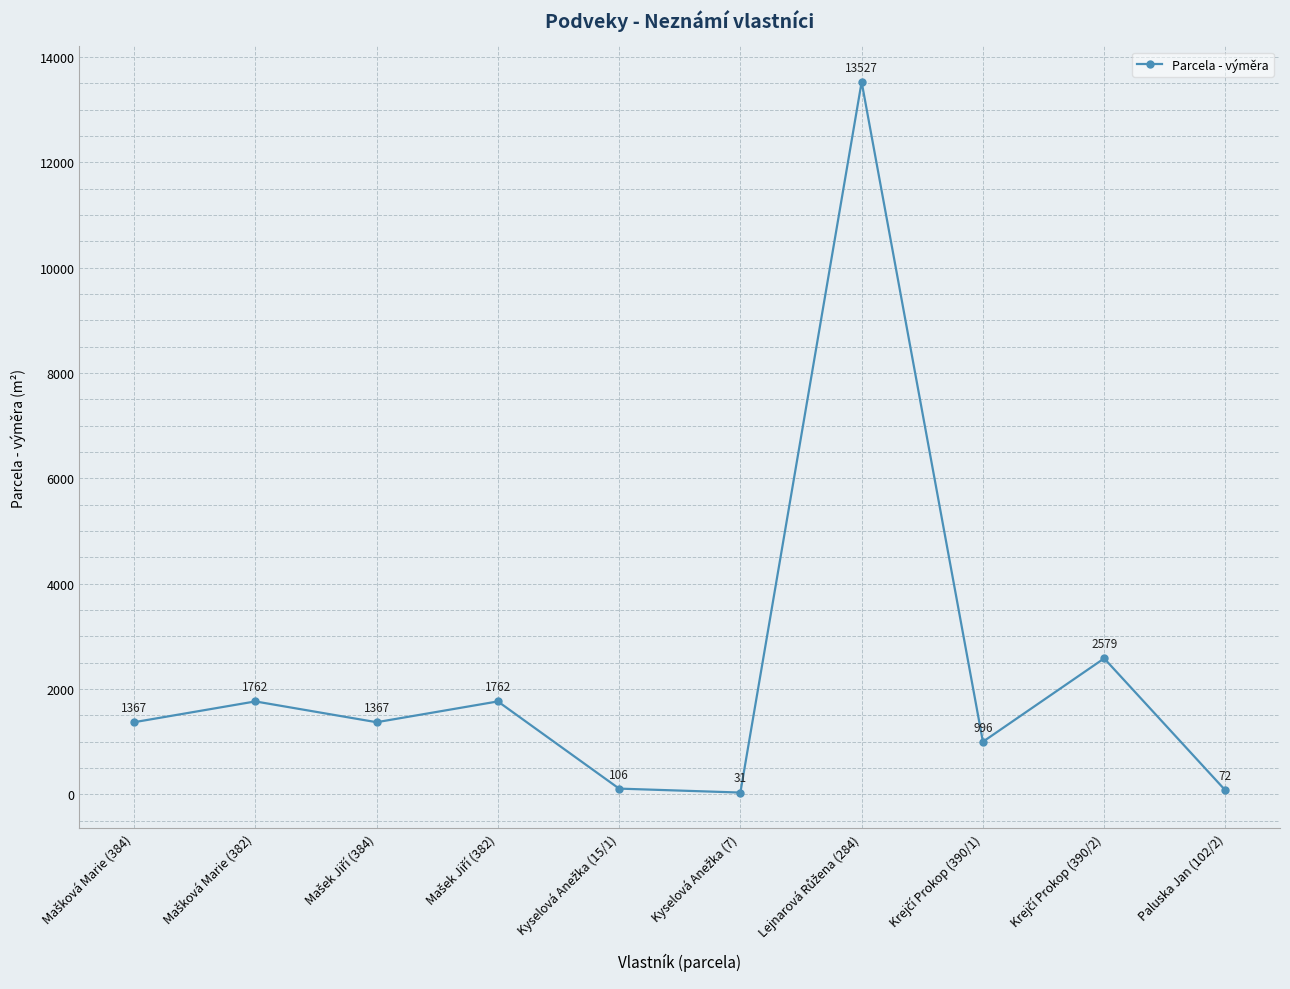

What is the maximum value shown in the chart?

13527